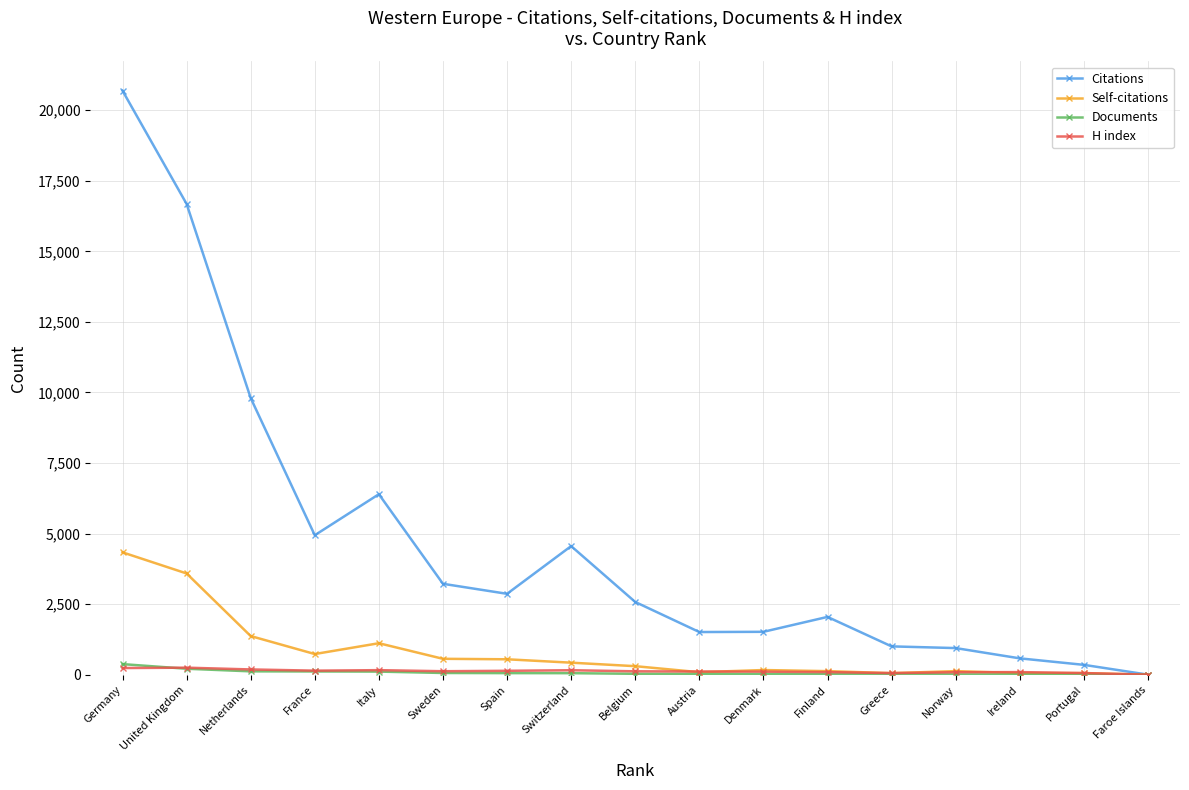

Which series has the largest total across all categories?

Citations